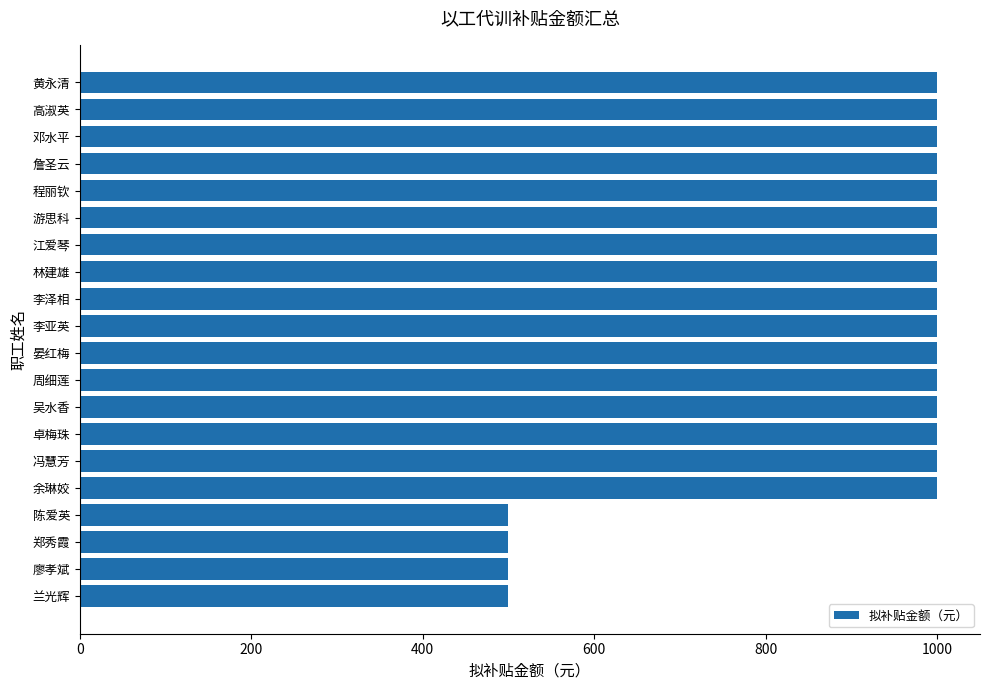

What is the value of the 16th bar from the top?

1000